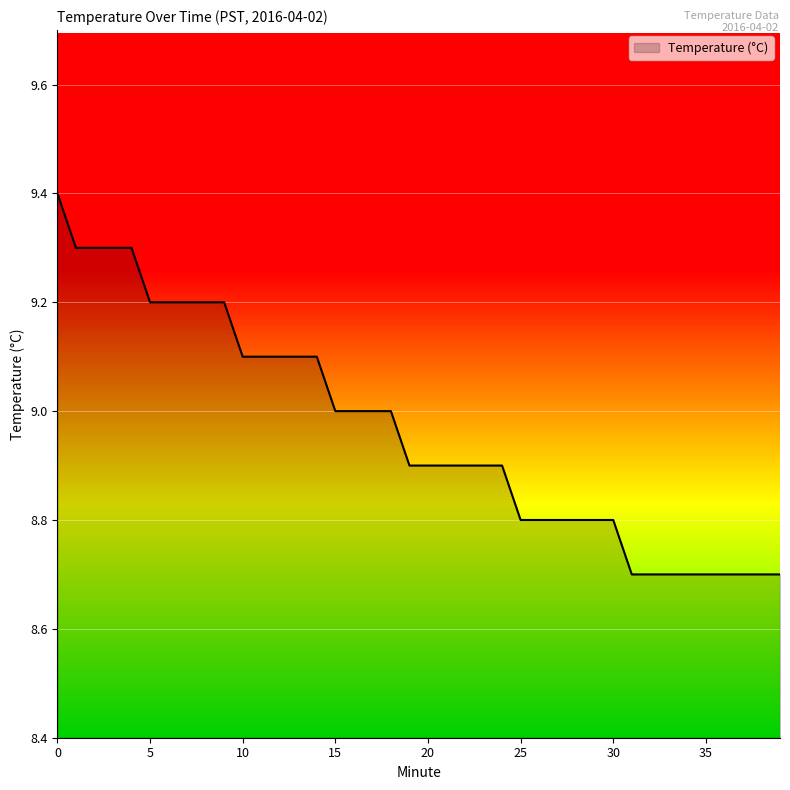

What is the difference between the maximum and minimum values?

0.7